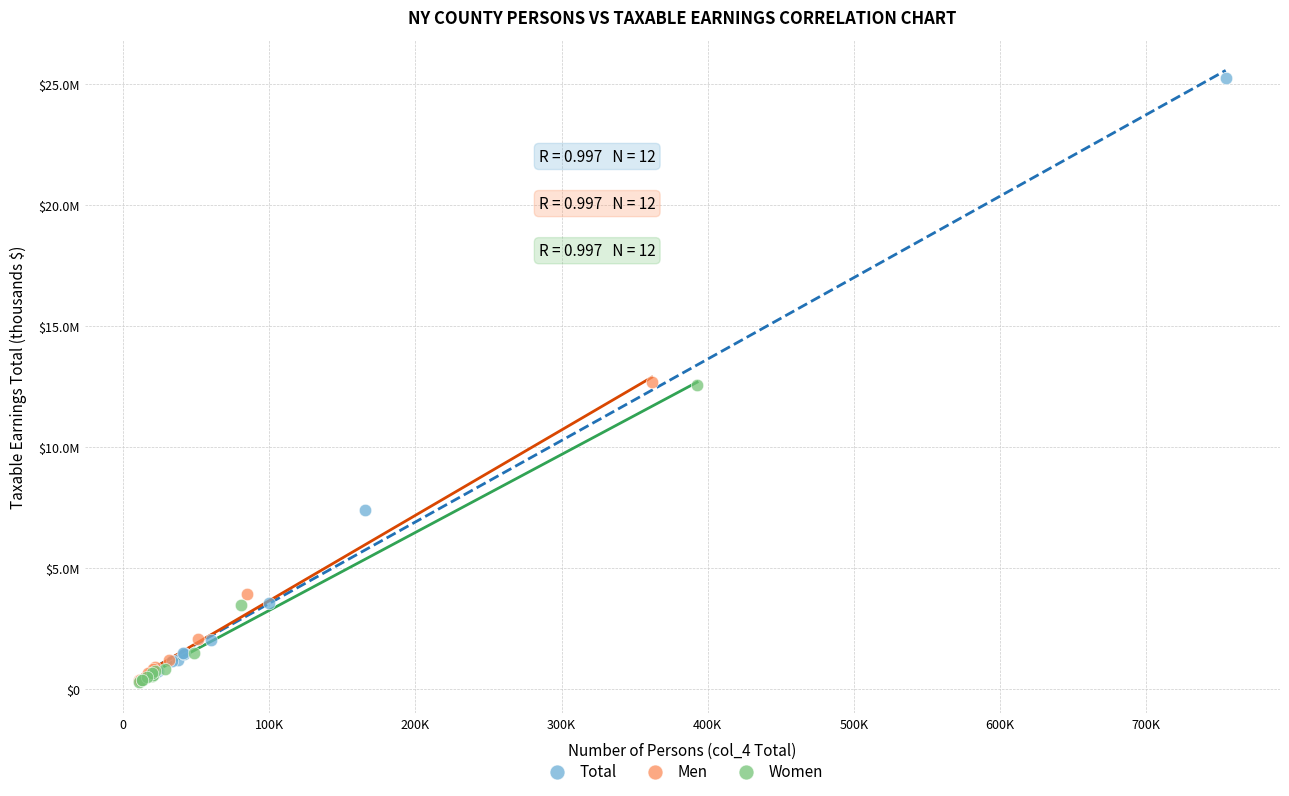

What are all the series names shown in the legend?

Total, Men, Women